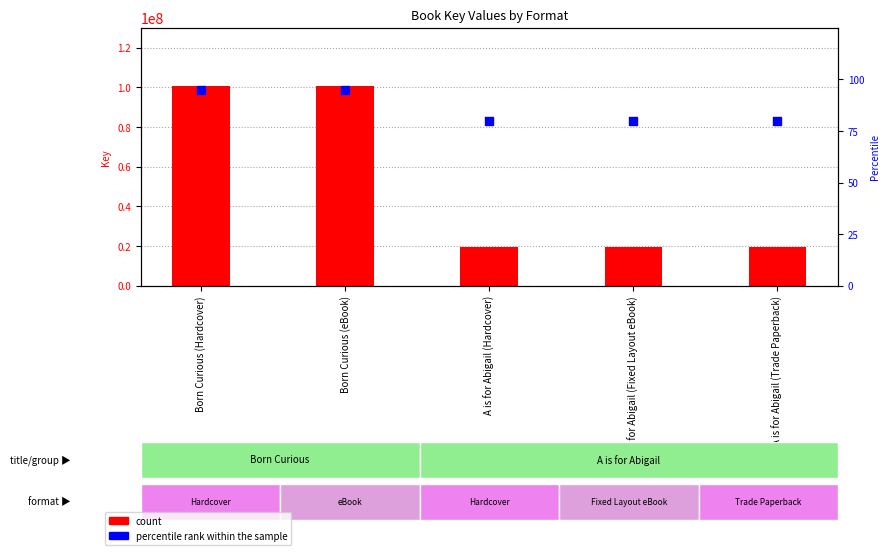

Which series reaches the maximum Y coordinate?

count